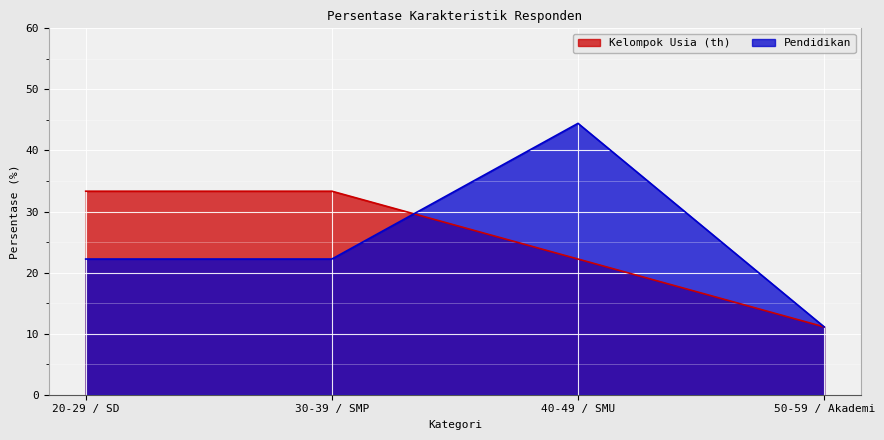

How many lines are shown in the chart?

2